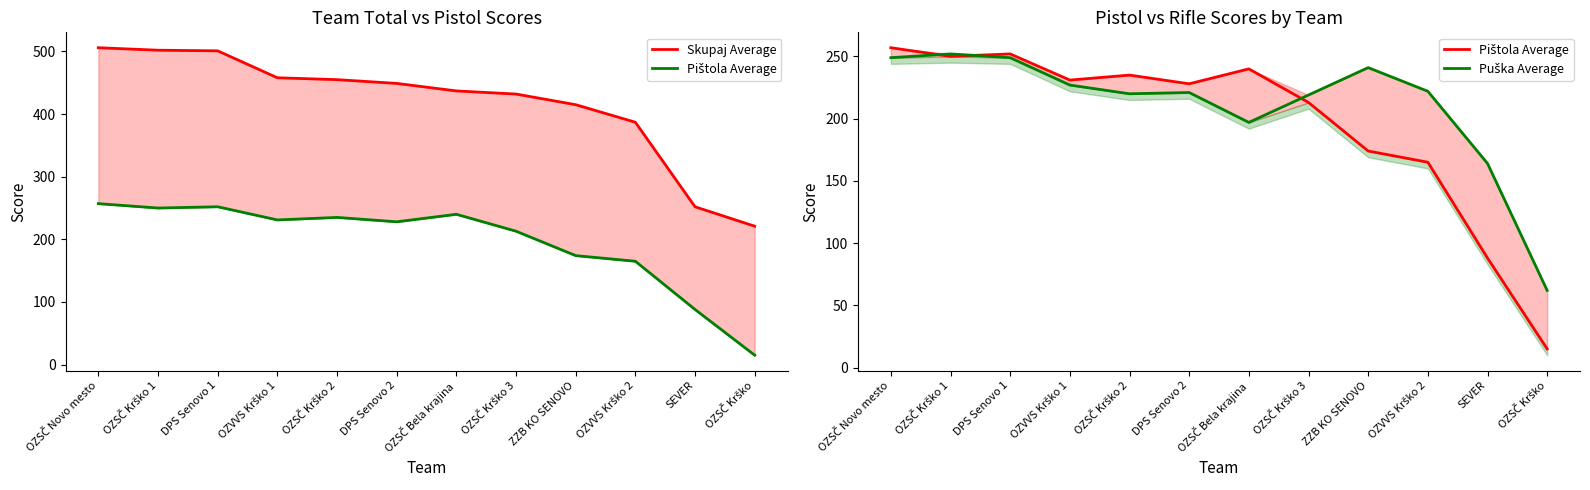

What is the spread (max minus min) of values at SEVER?

164